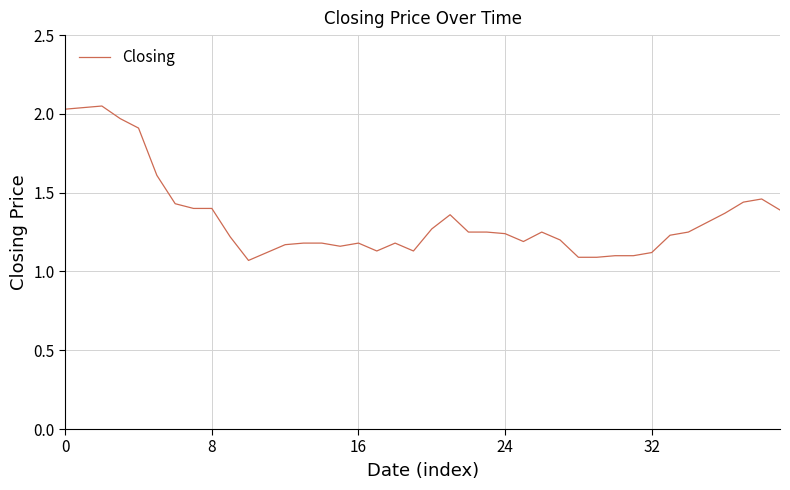

What is the difference between the maximum and minimum values?

1.0